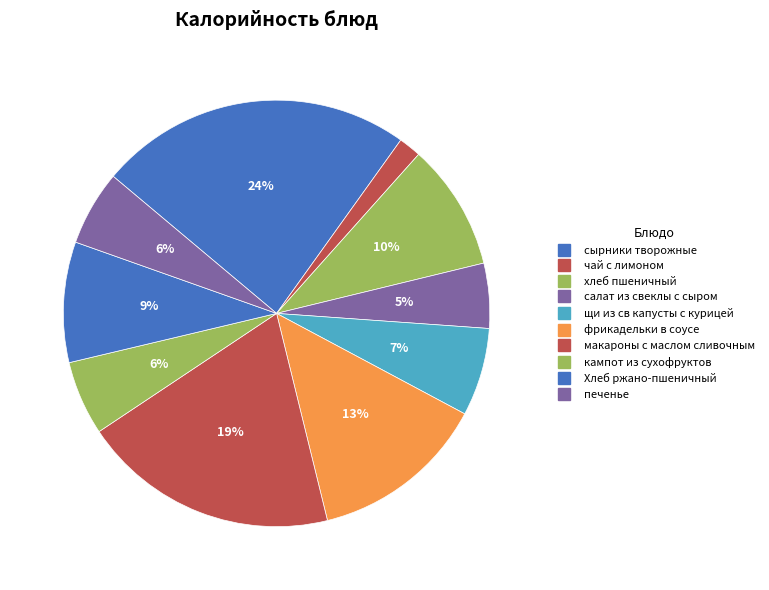

Count the number of slices in the pie.

10